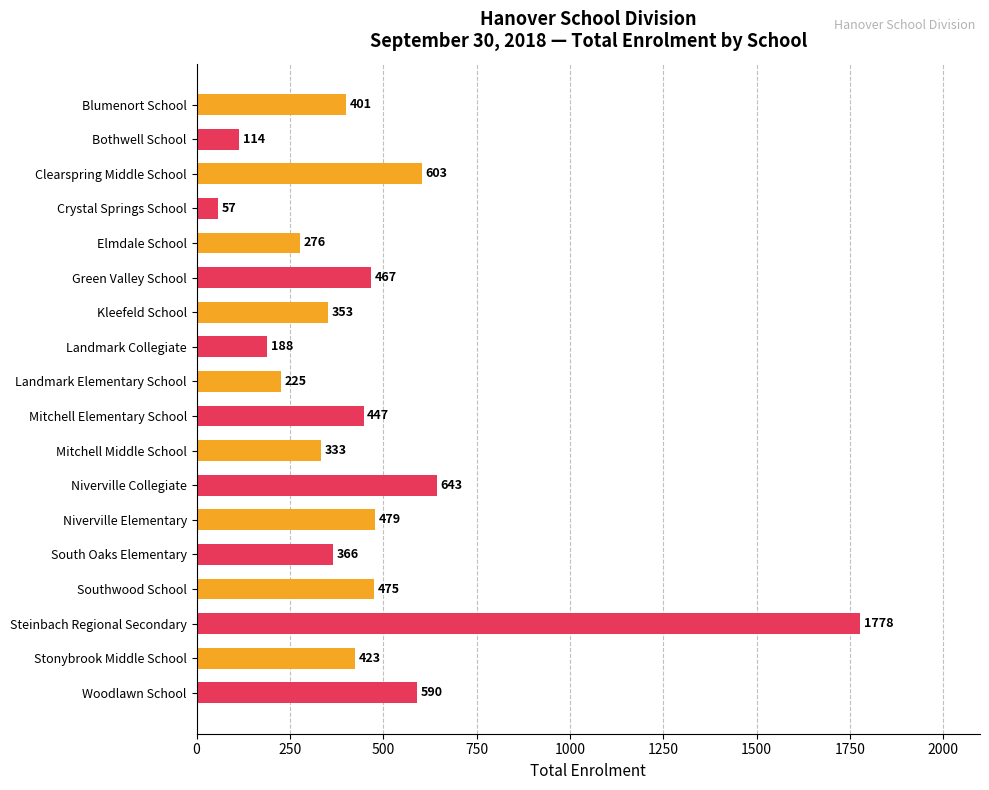

Rank the categories by value from highest to lowest.

Steinbach Regional Secondary, Niverville Collegiate, Clearspring Middle School, Woodlawn School, Niverville Elementary, Southwood School, Green Valley School, Mitchell Elementary School, Stonybrook Middle School, Blumenort School, South Oaks Elementary, Kleefeld School, Mitchell Middle School, Elmdale School, Landmark Elementary School, Landmark Collegiate, Bothwell School, Crystal Springs School